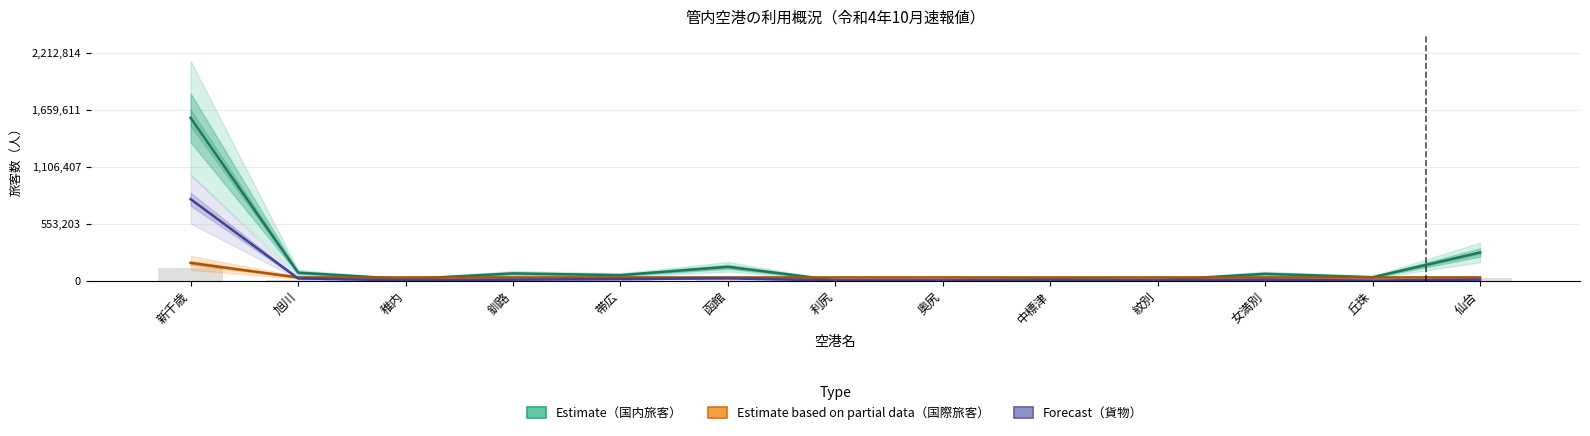

Is it true that 国内旅客数（Estimate） equals 20758.6 at 中標津?

False